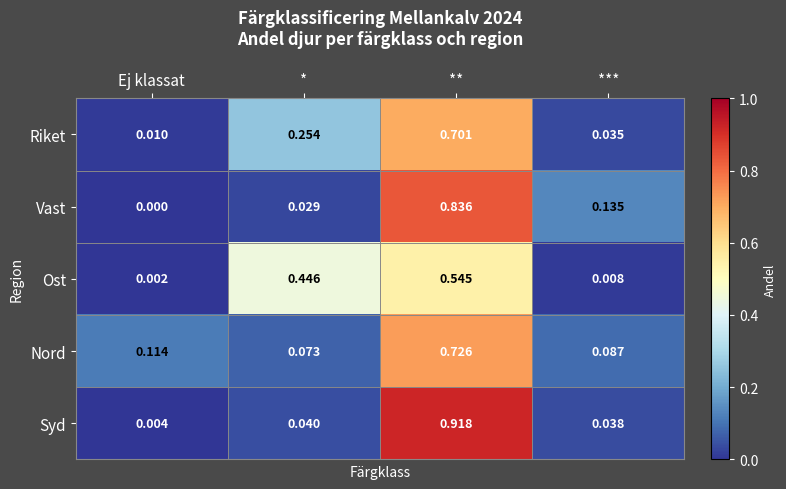

Which series has the largest total across all categories?

Ost